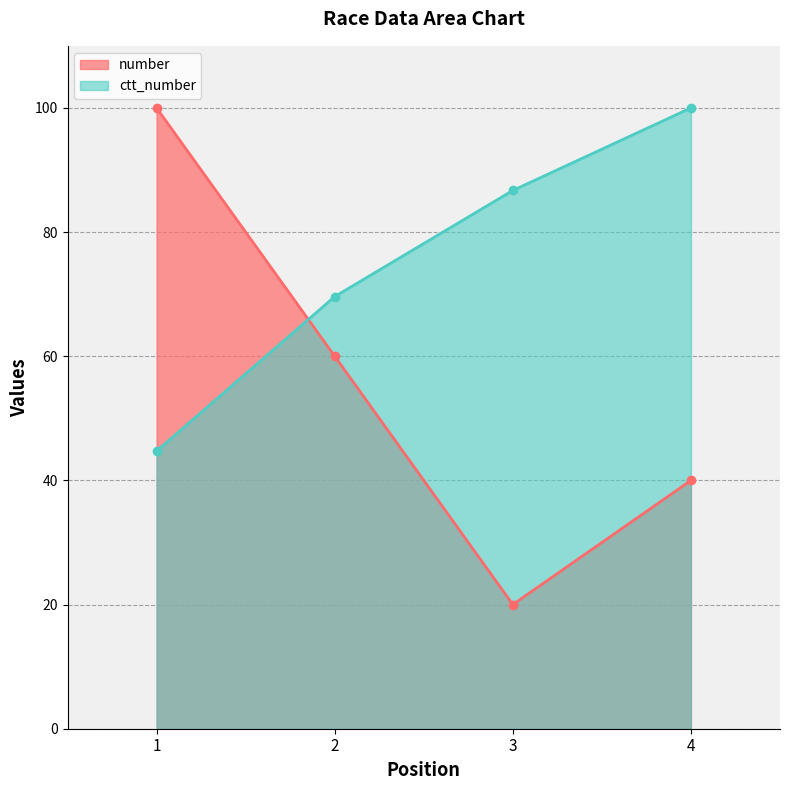

How many interior local valleys does the number series have?

1